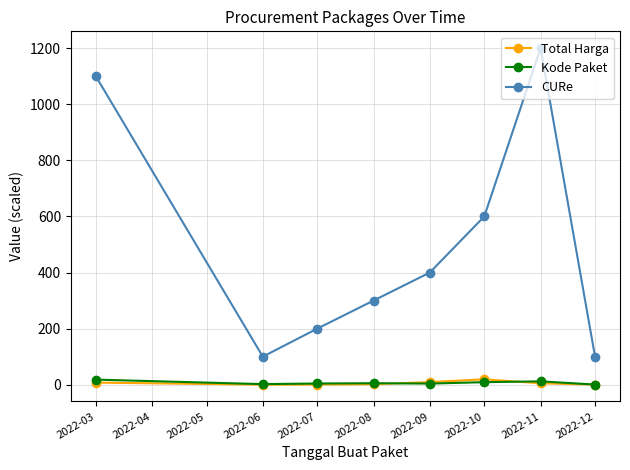

What is the minimum value shown in the chart?

0.1